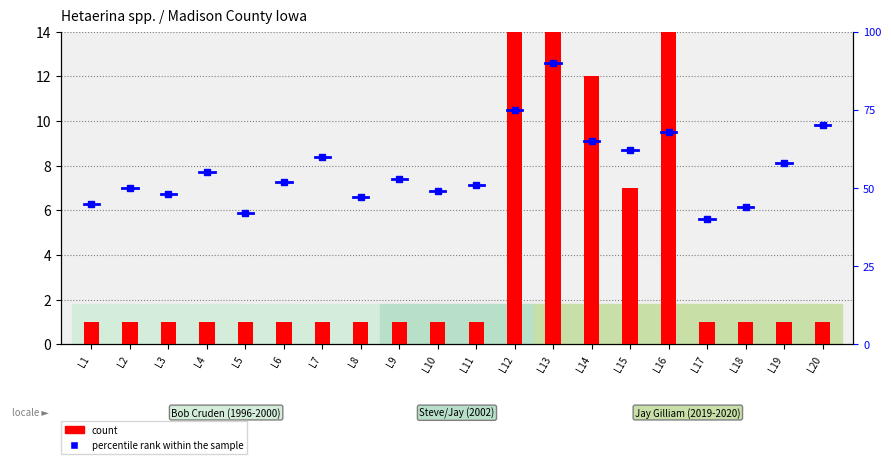

At which category does the chart reach its minimum across all series?

L1